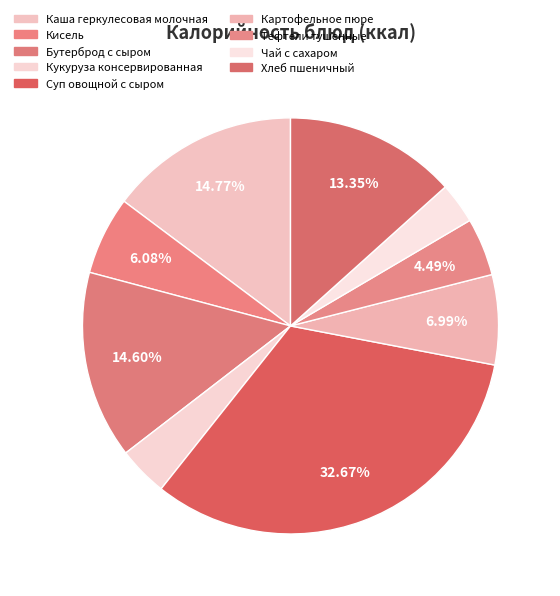

Rank the categories by value from highest to lowest.

Суп овощной с сыром, Каша геркулесовая молочная, Бутерброд с сыром, Хлеб пшеничный, Картофельное пюре, Кисель, Тефтели тушенные, Кукуруза консервированная, Чай с сахаром